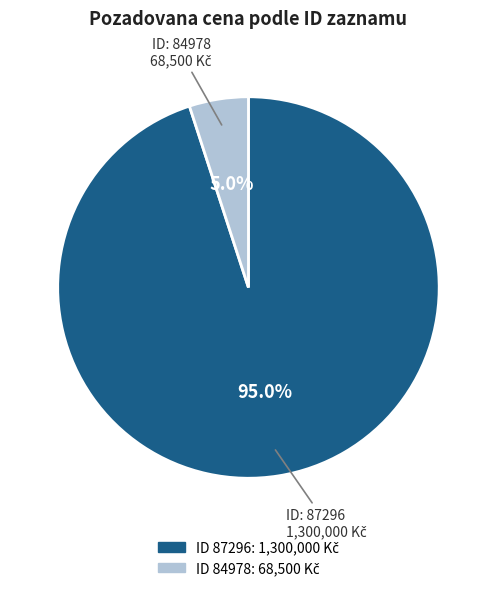

Does any single category account for the majority?

Yes